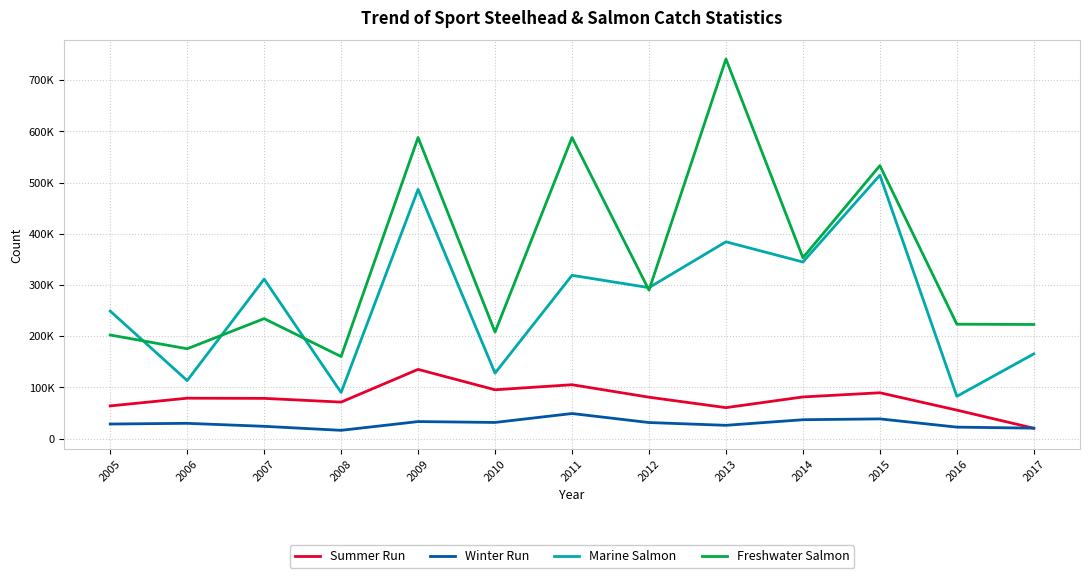

Which series has the largest range (max minus min)?

Freshwater Salmon